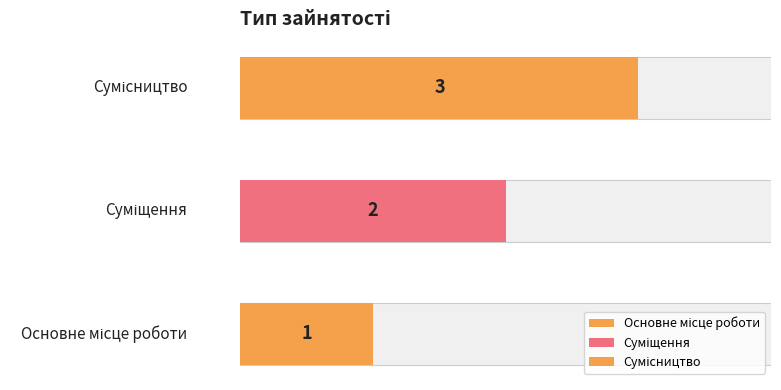

The value at Суміщення is 3. True or false?

False